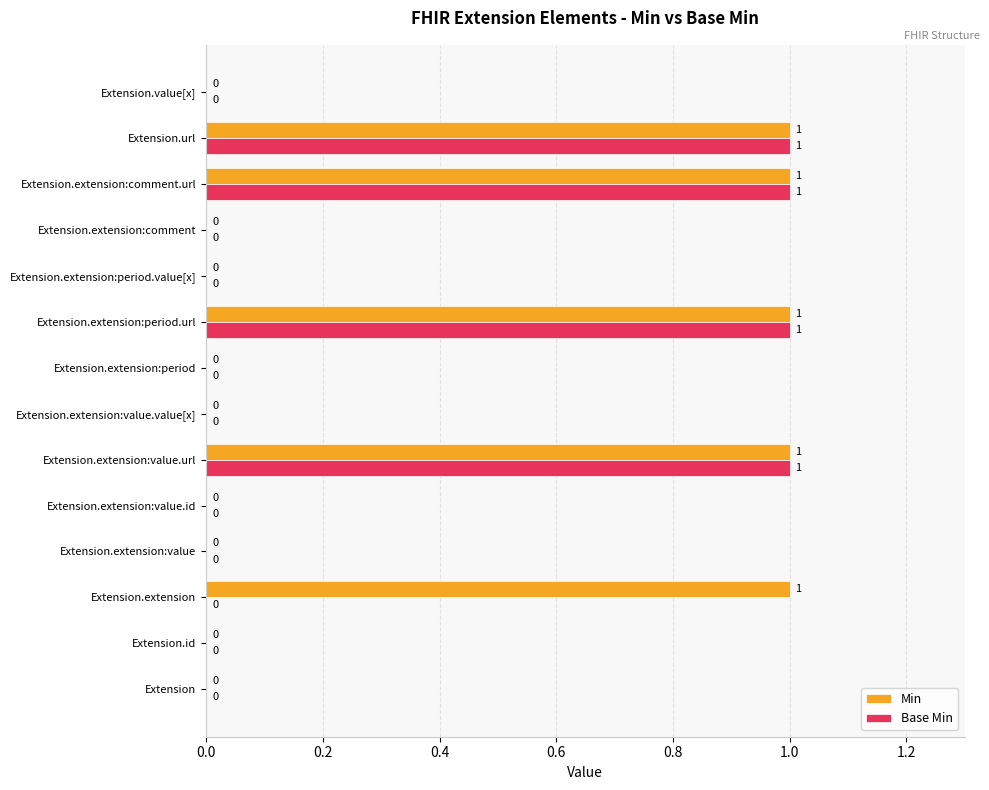

The Min series shows 0 at Extension.extension:comment. True or false?

True